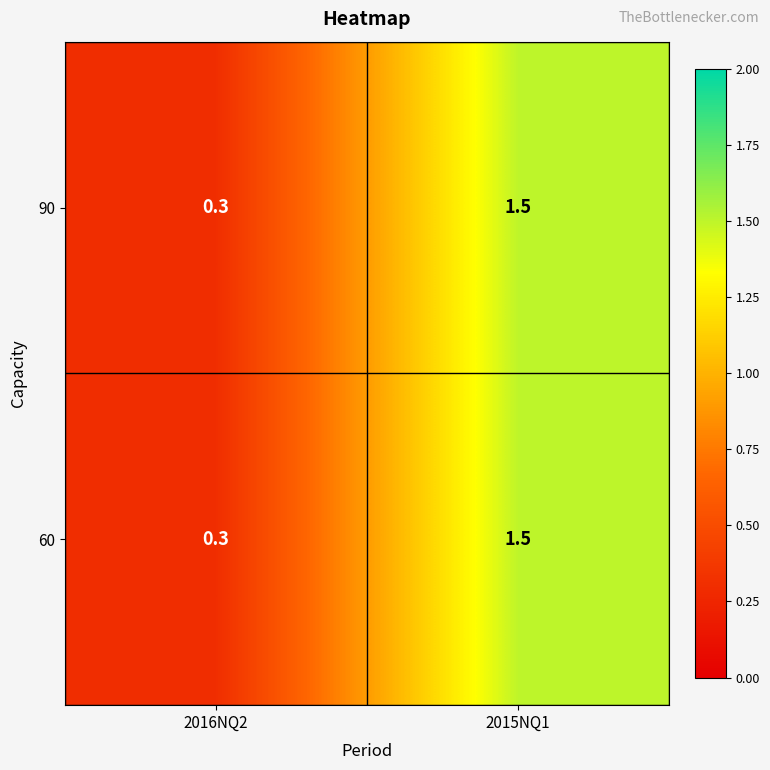

Rank the categories by 90 value from highest to lowest.

2015NQ1, 2016NQ2